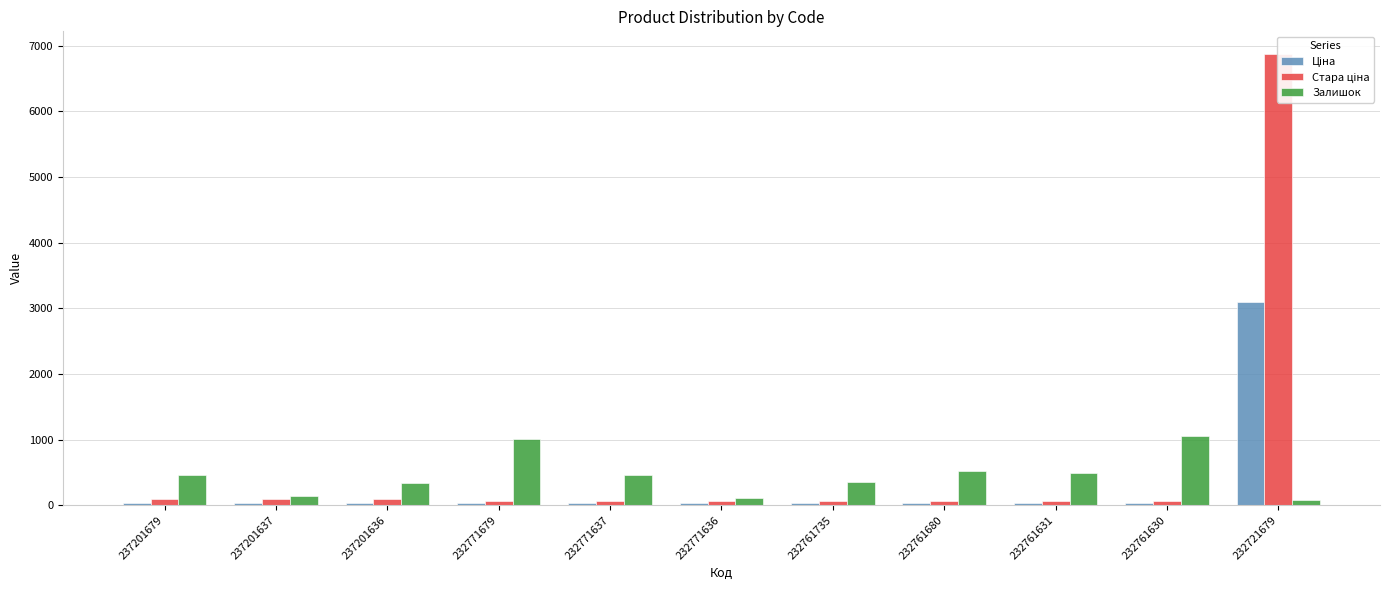

Which series has the largest total across all categories?

Стара ціна